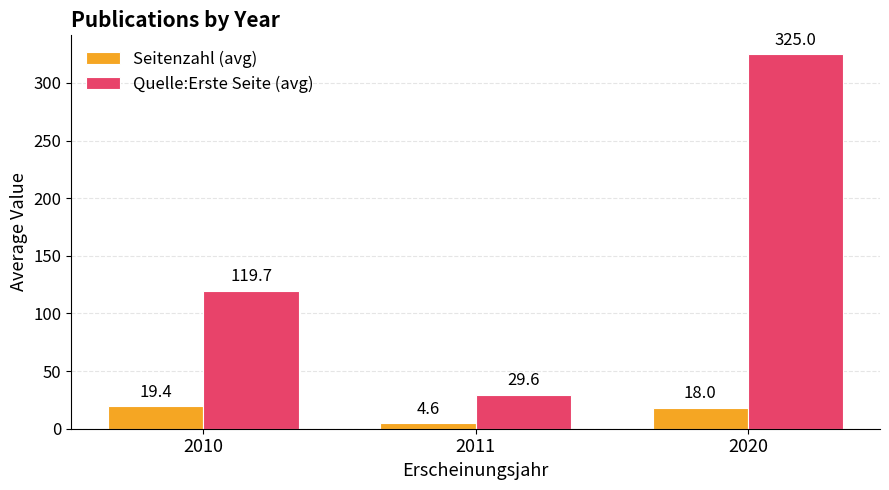

List the series in order of their peak value, lowest first.

Seitenzahl (avg), Quelle:Erste Seite (avg)